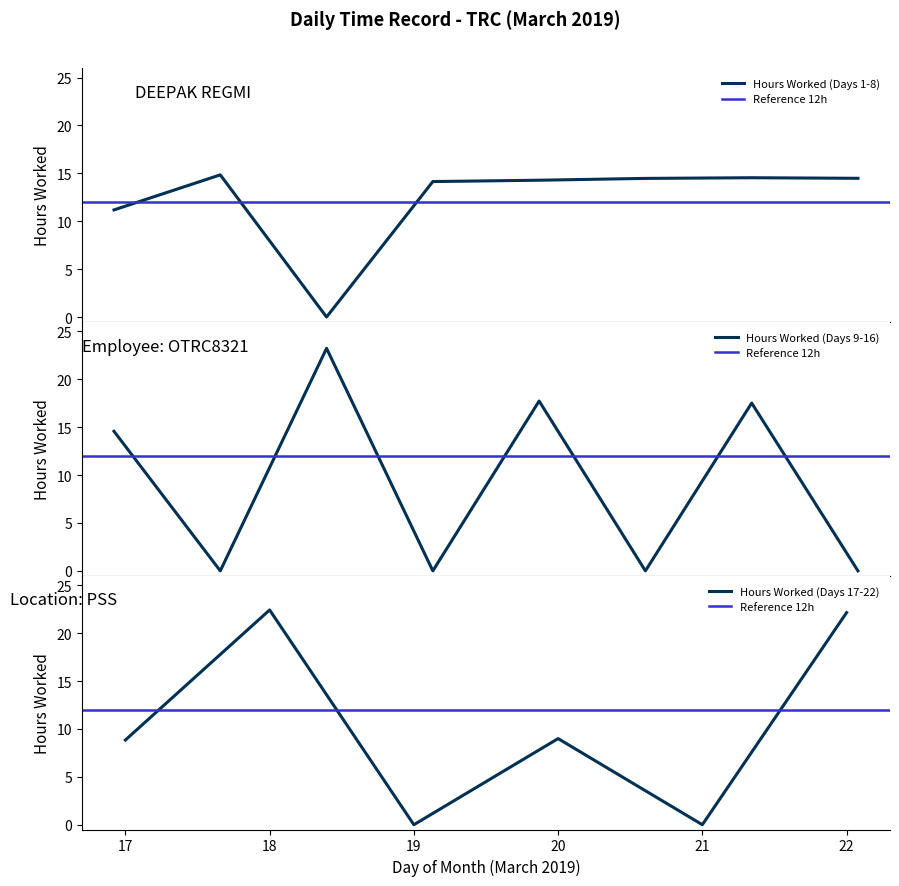

Which category has the highest value across all series?

11